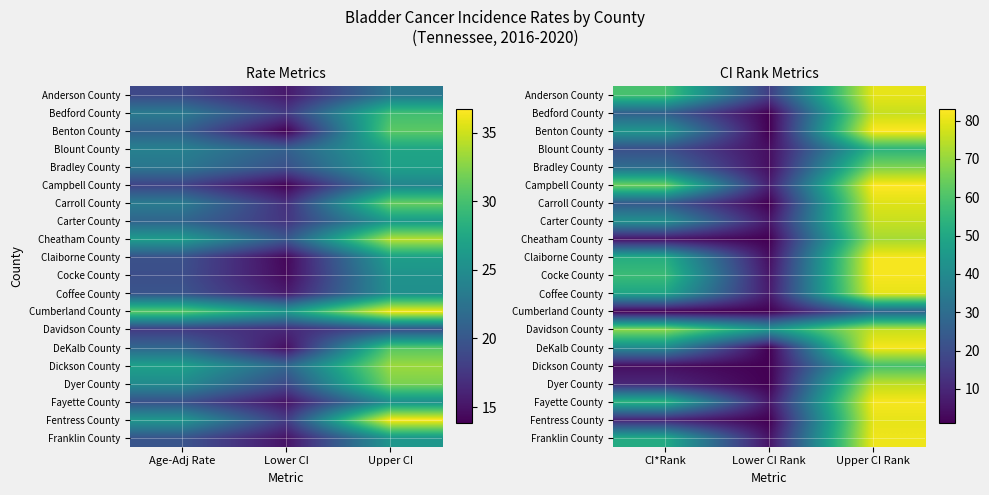

At which label does Benton County reach its peak?

Upper CI Rank